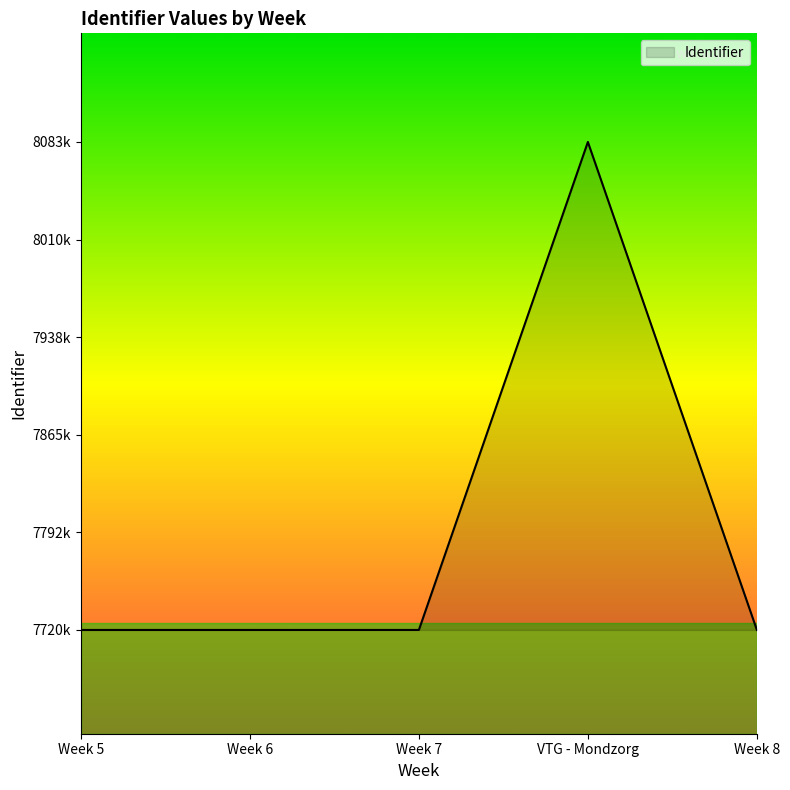

Does the chart display data point markers on the line(s)?

No